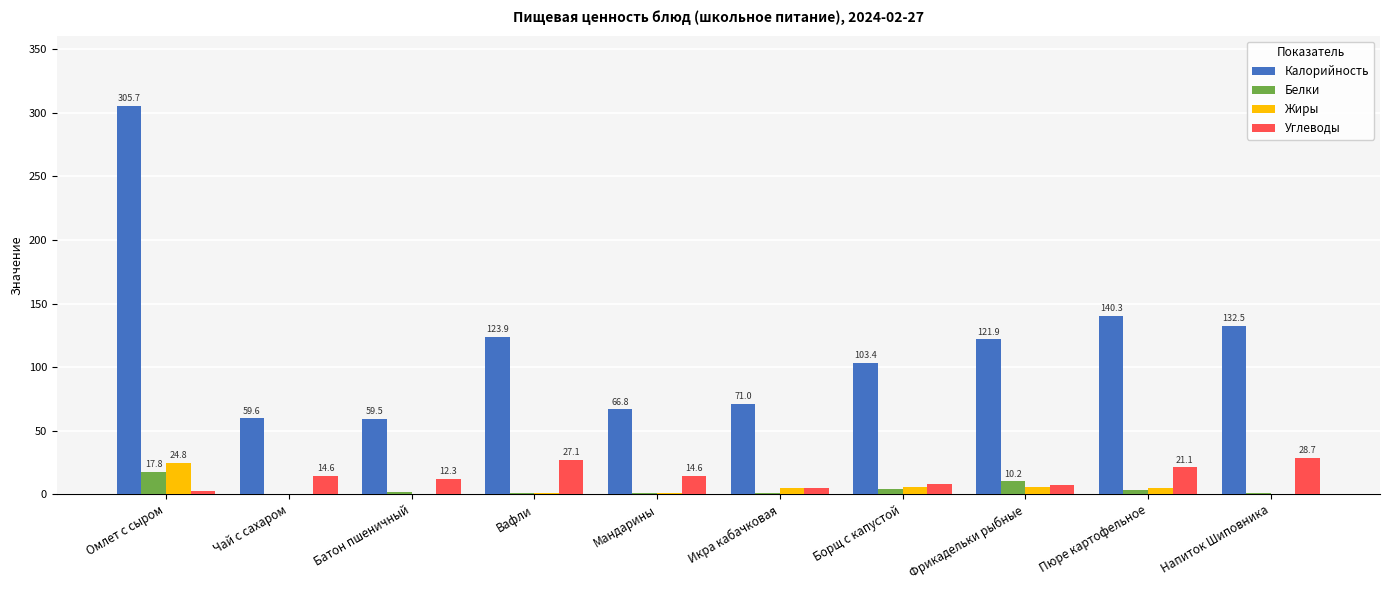

What is the average value of the Калорийность series?

118.5